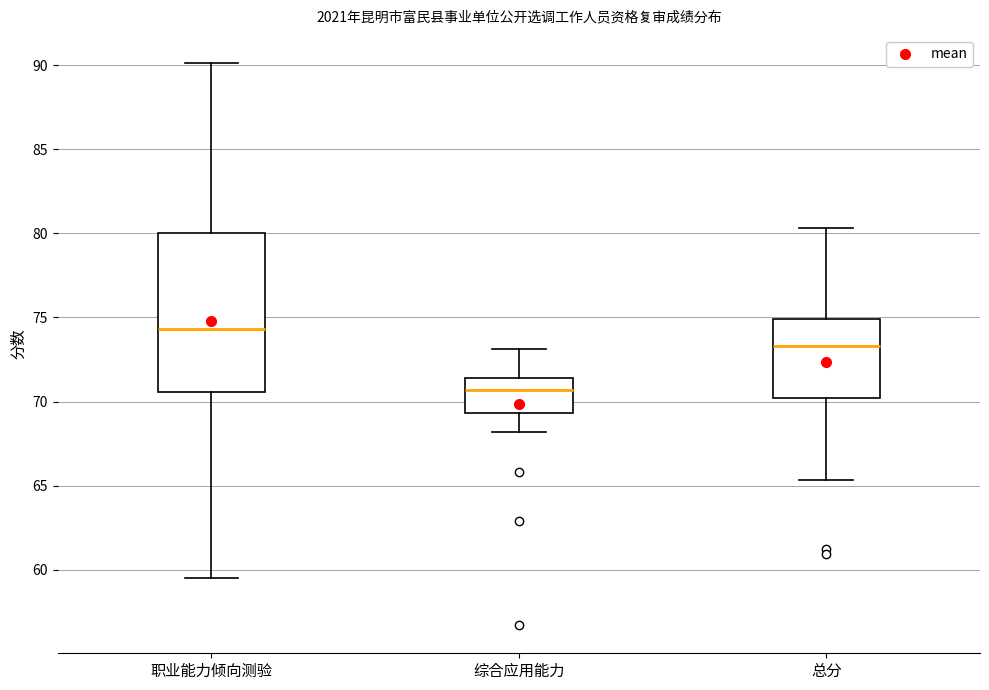

Where does the upper whisker of the box for 综合应用能力 end on the y-axis? The values are not printed on the chart, so give them approximately, as read against the axis.

73.0